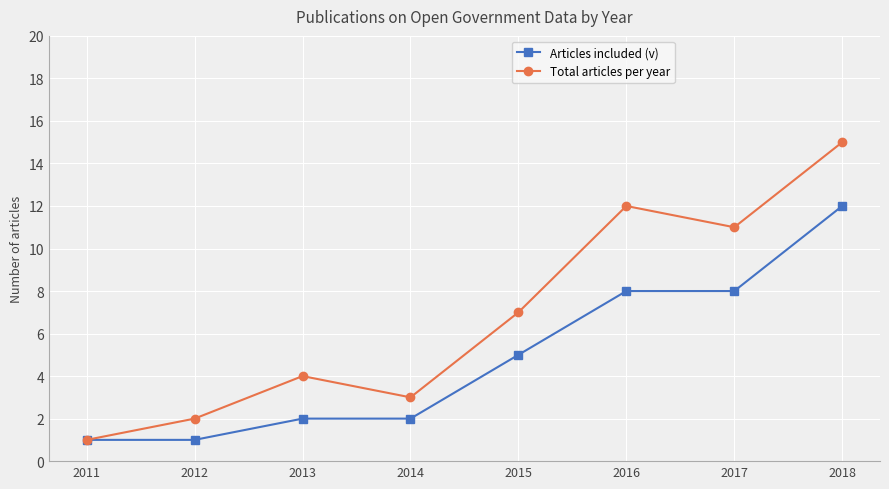

How many data points in Total articles per year are less than 7?

4